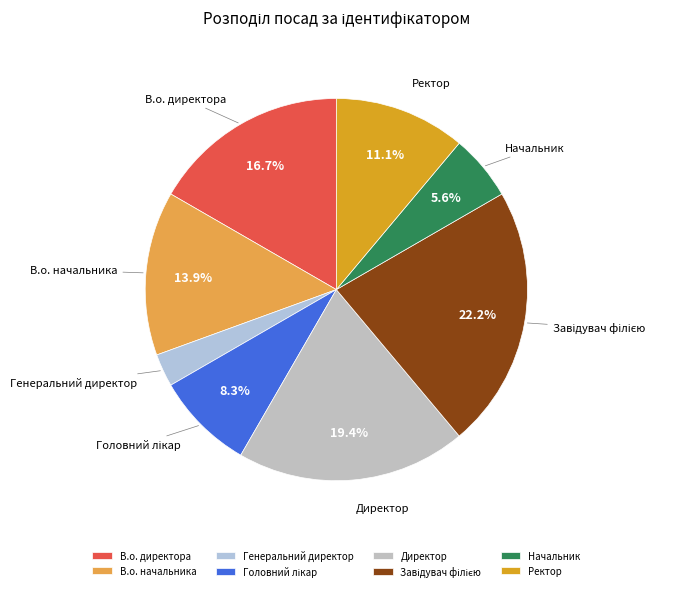

To the nearest percent, what percentage of the pie is В.о. начальника?

14%